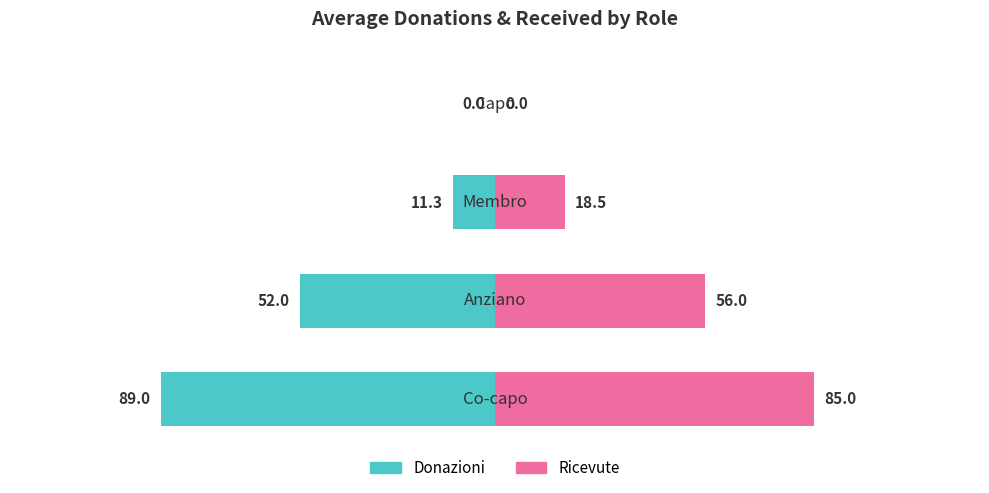

How many series are shown in this chart?

2